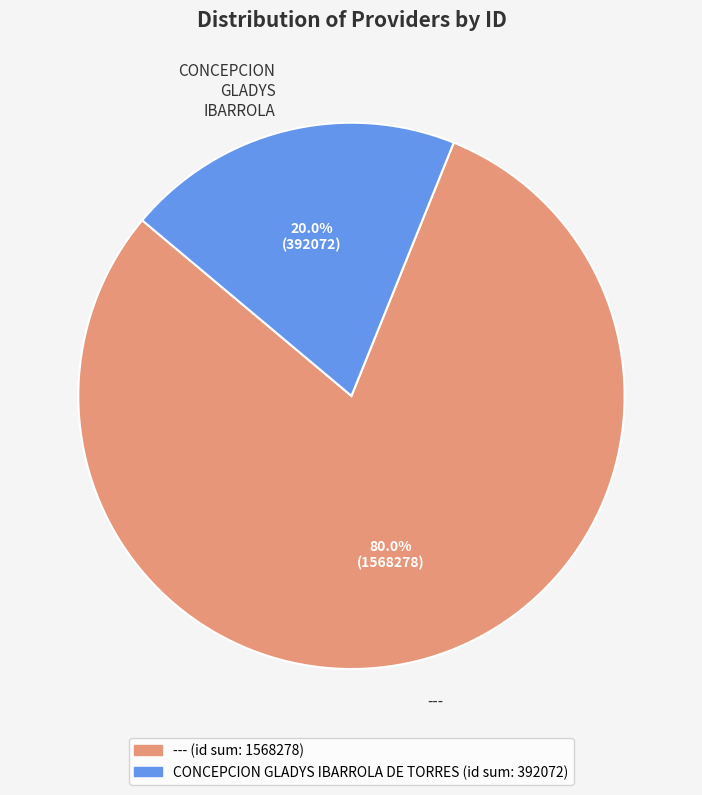

What is the total percentage of CONCEPCION GLADYS IBARROLA and ---?

100.0%